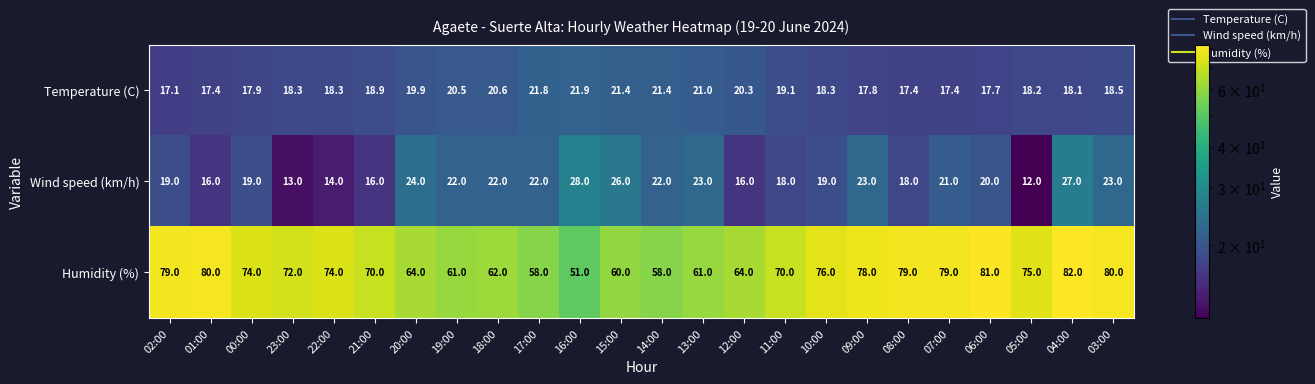

What is the difference between the maximum and minimum values in the Humidity (%) series?

31.0